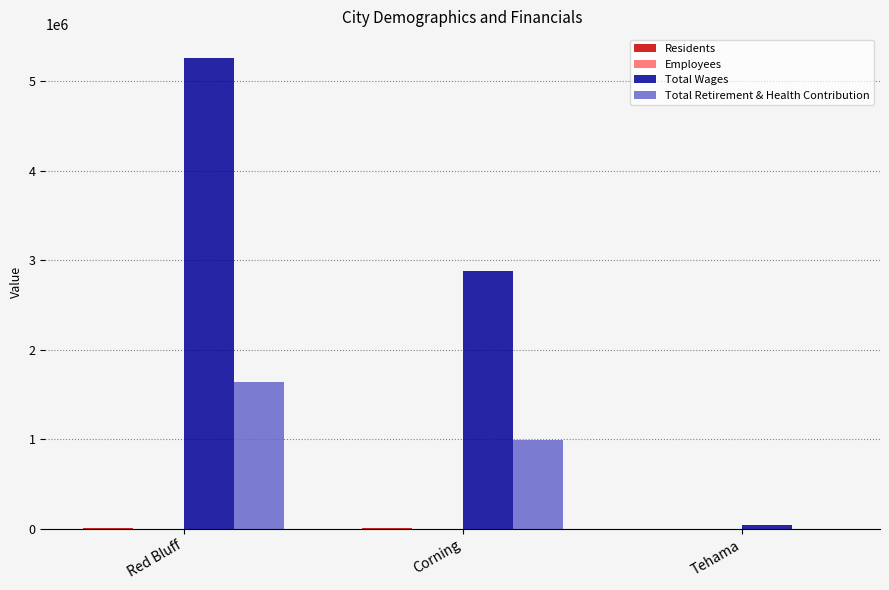

Which series changed the most between Red Bluff and Tehama?

Total Wages